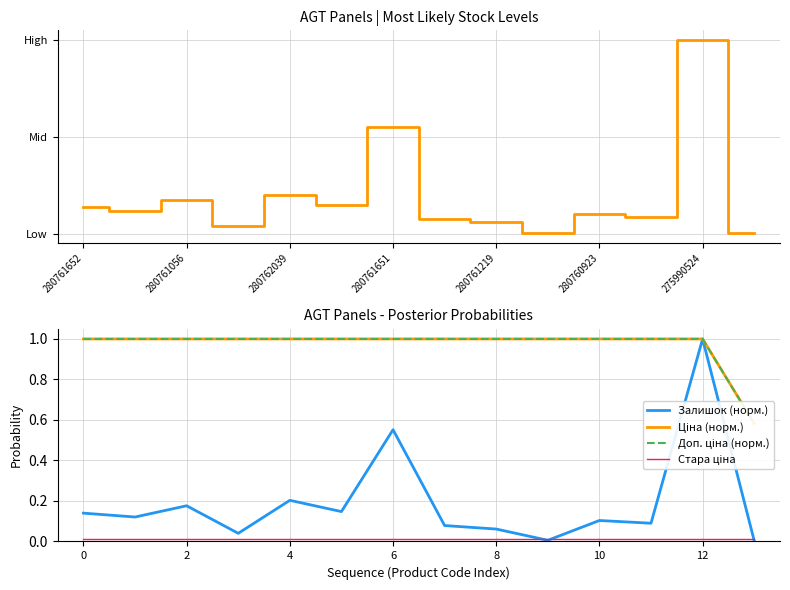

True or false: Доп. ціна (норм.) and Ціна (норм.) cross at least once.

False